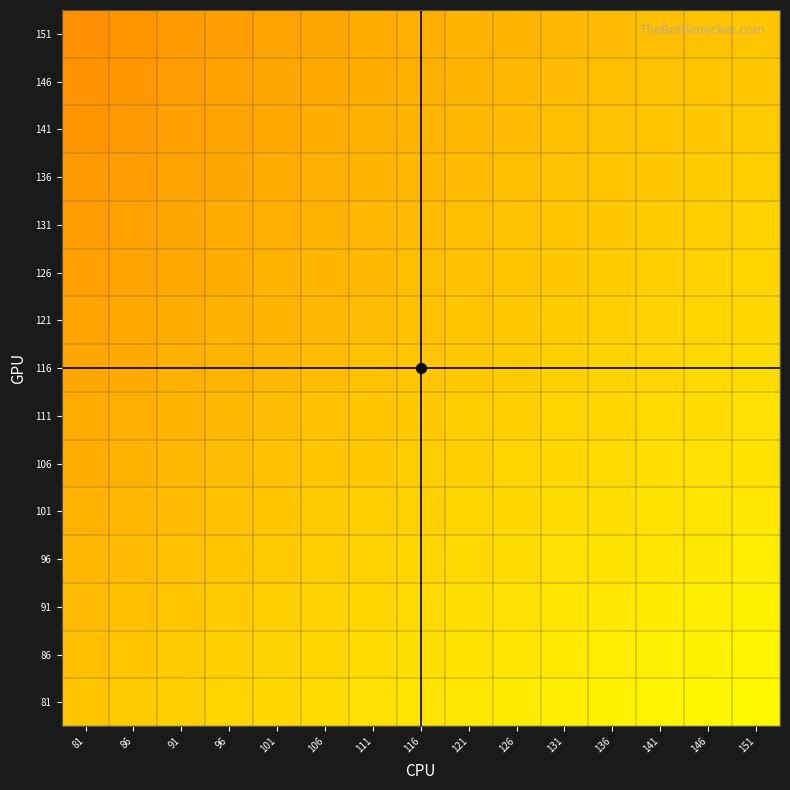

At which category is the sum across all series the highest?

151